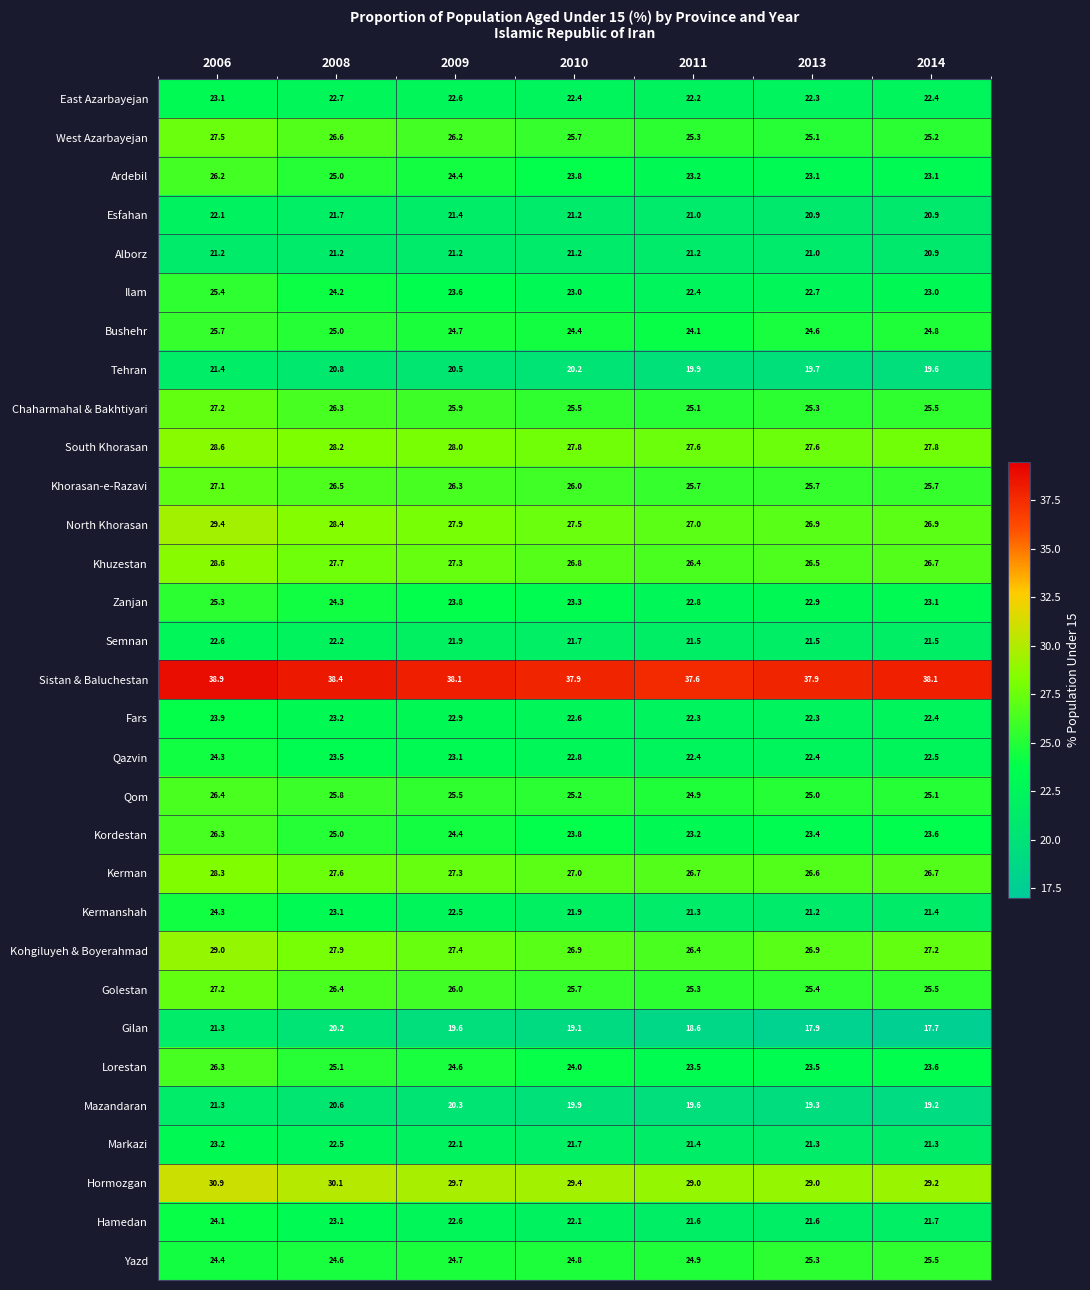

Which series changed the most between 2006 and 2014?

Gilan